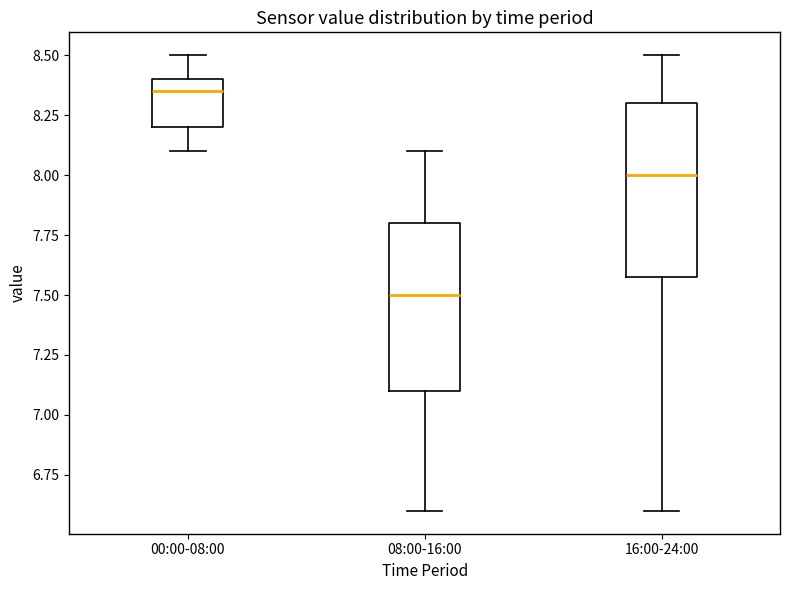

Reading left to right, read every box against the y-axis: the position of its median line, the range the box covers, and the ends of its whiskers. The values are not printed on the chart, so give them approximately, as read against the axis.

00:00-08:00: median 8.35, box 8.20 to 8.40, whiskers 8.10 to 8.50
08:00-16:00: median 7.50, box 7.10 to 7.80, whiskers 6.60 to 8.10
16:00-24:00: median 8.00, box 7.60 to 8.30, whiskers 6.60 to 8.50